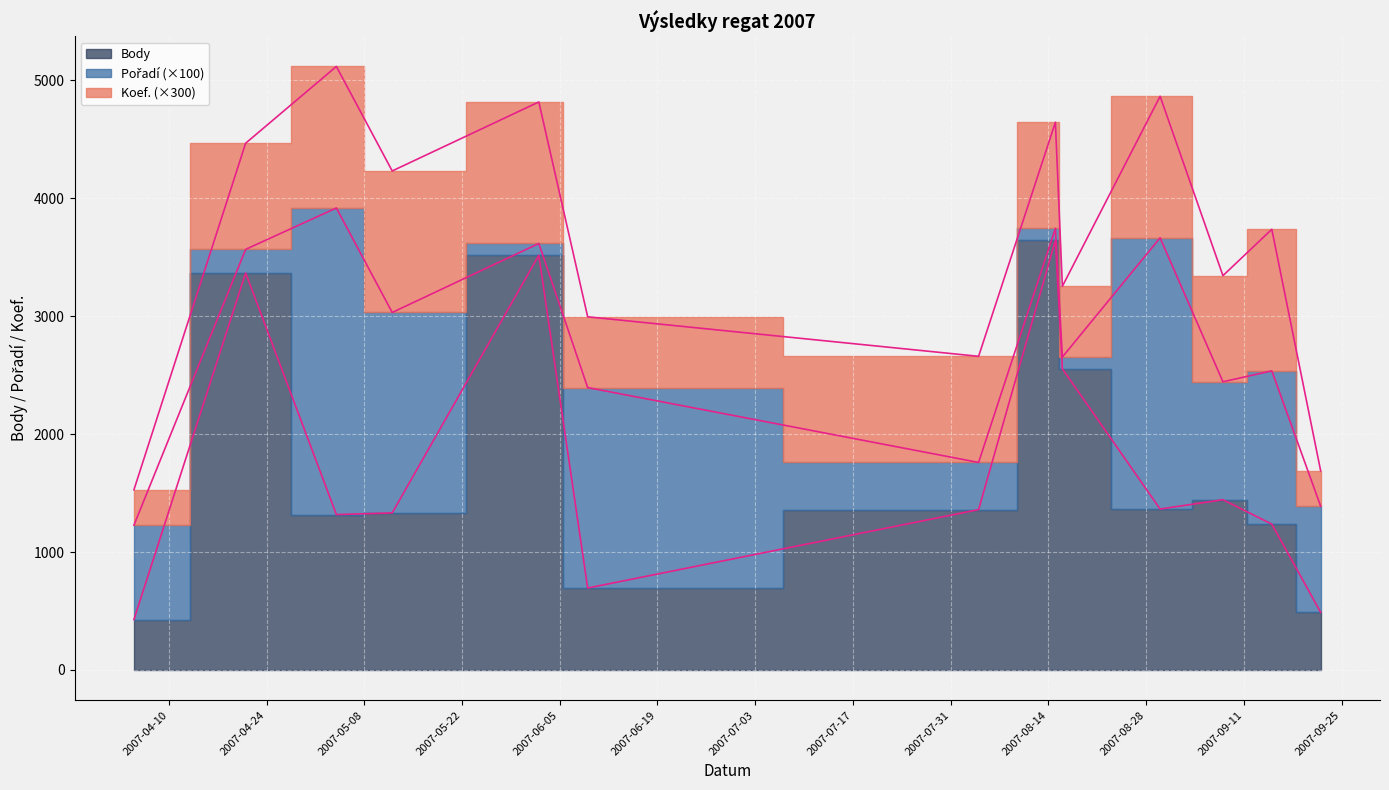

List the labels in order of Koef. value, largest first.

2007-05-04, 2007-05-12, 2007-06-02, 2007-08-30, 2007-09-15, 2007-04-21, 2007-08-04, 2007-08-15, 2007-09-08, 2007-06-09, 2007-08-16, 2007-04-05, 2007-09-22